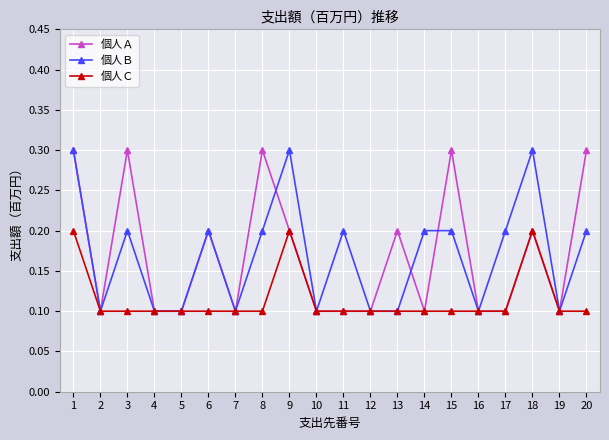

Is it true that 個人Ｃ equals 0.1 at 16?

True